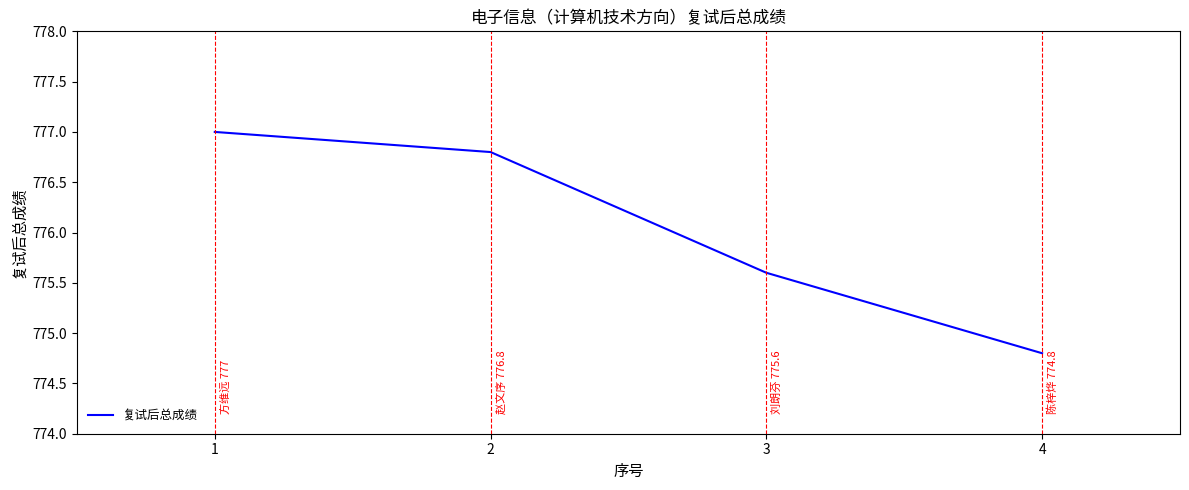

Reading right to left, transcribe all the data shown in this chart.

774.8	775.6	776.8	777.0